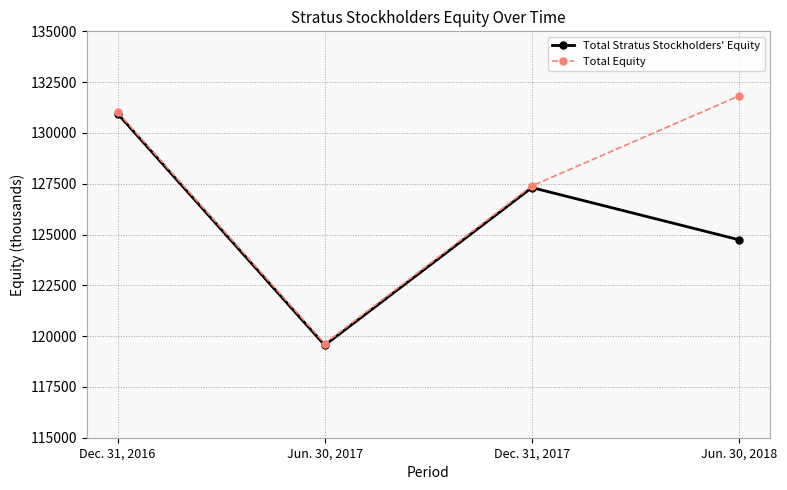

What is the difference between the maximum and minimum values in the Total Stratus Stockholders' Equity series?

11398